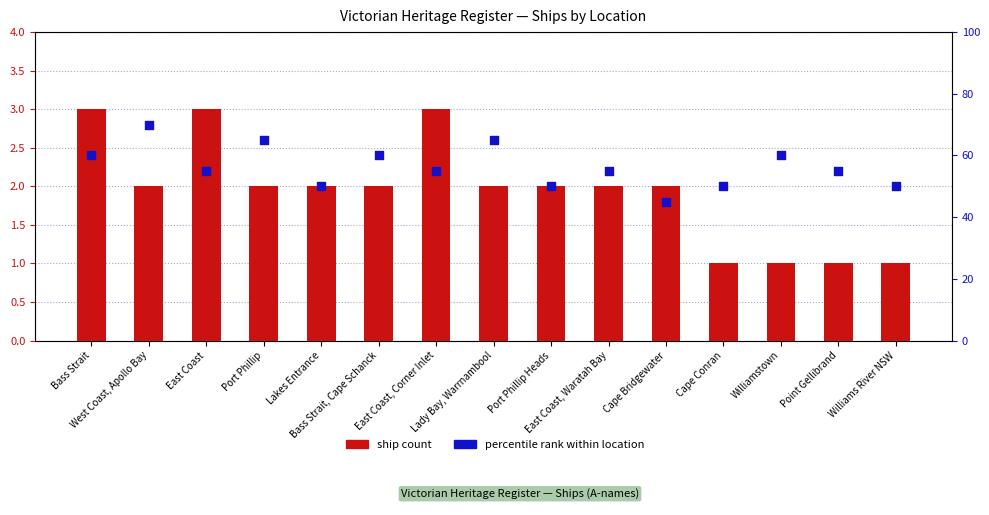

Which series has the largest total across all categories?

percentile rank within location